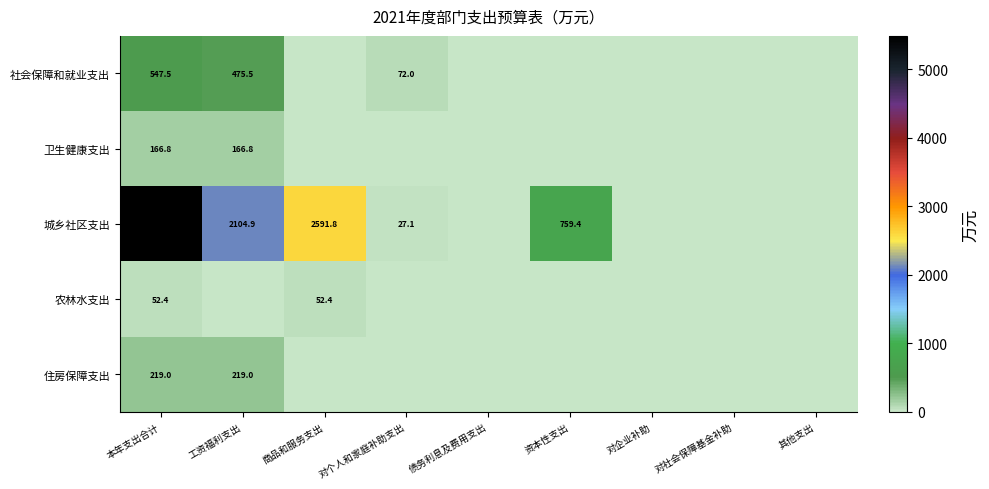

True or false: 卫生健康支出 has a value of 166.8 at 工资福利支出.

True